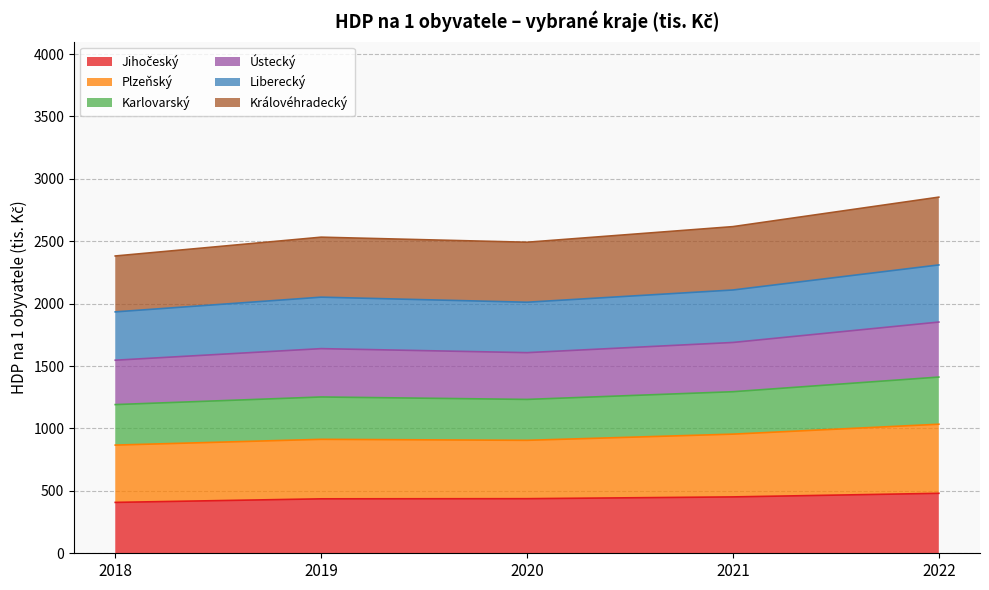

What is the total value across all series at 2022?

2853.5